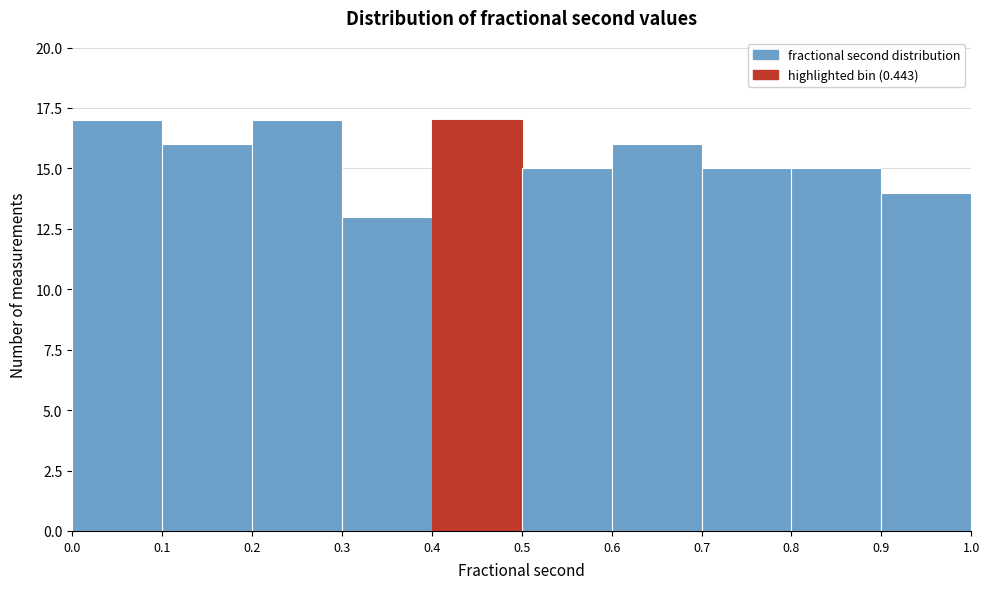

Reading left to right, list every bar in this chart as the range it spans on the x-axis followed by its height. The values are not printed on the chart, so give them approximately, as read against the axis.

0.0 to 0.1: 17
0.1 to 0.2: 16
0.2 to 0.3: 17
0.3 to 0.4: 13
0.4 to 0.5: 17
0.5 to 0.6: 15
0.6 to 0.7: 16
0.7 to 0.8: 15
0.8 to 0.9: 15
0.9 to 1.0: 14